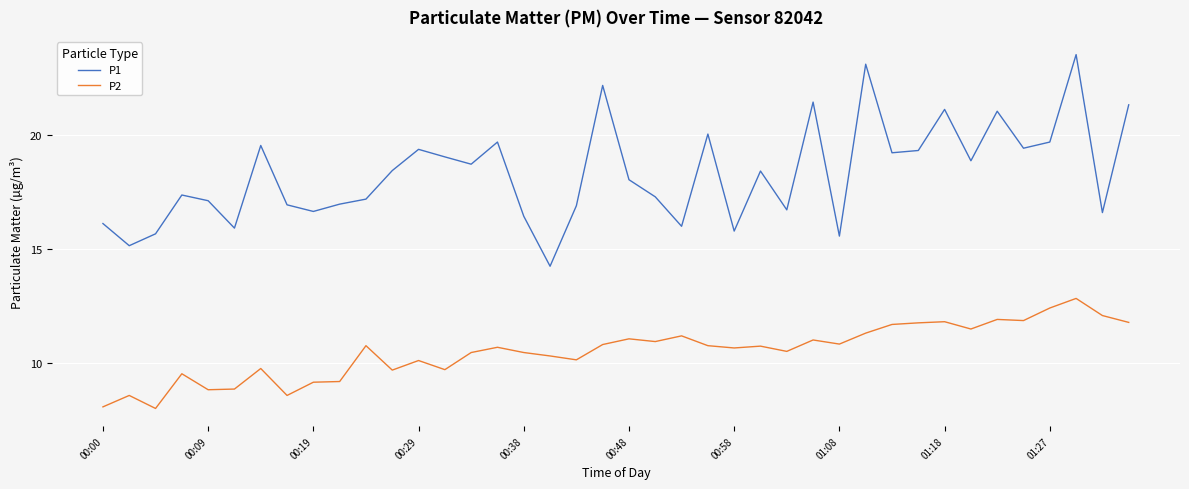

Which series has the widest spread of values?

P1